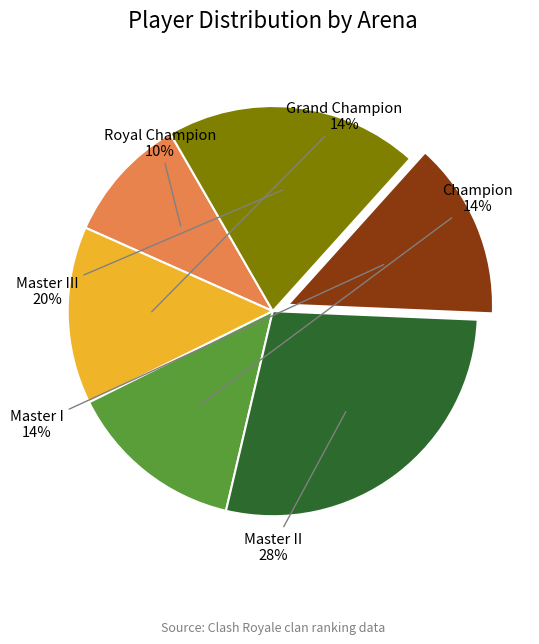

To the nearest percent, what is the average slice percentage?

17%